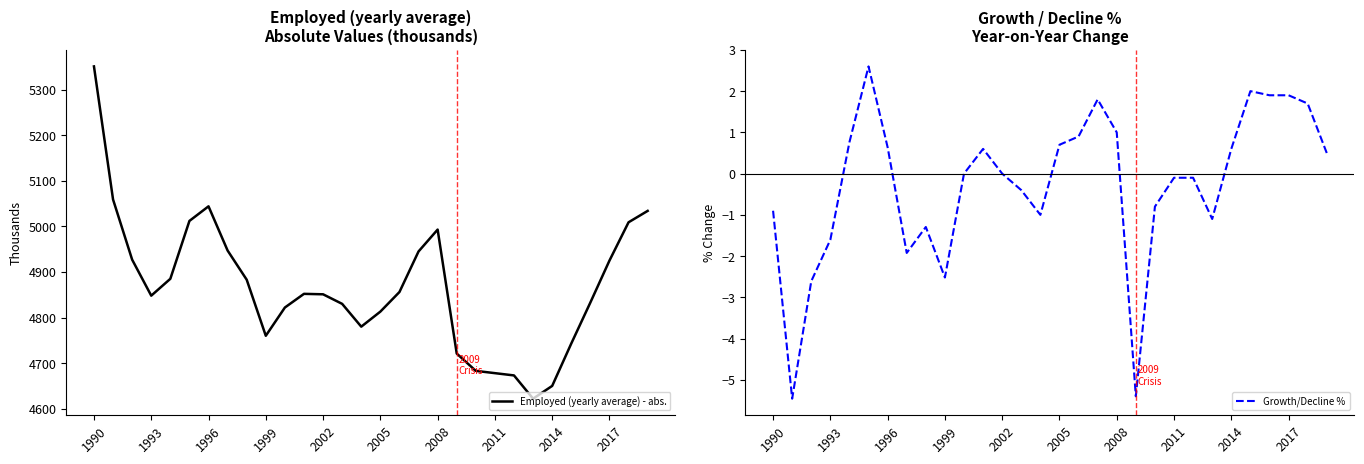

At which label is Employed (yearly average) - abs. closest to 4986?

2008